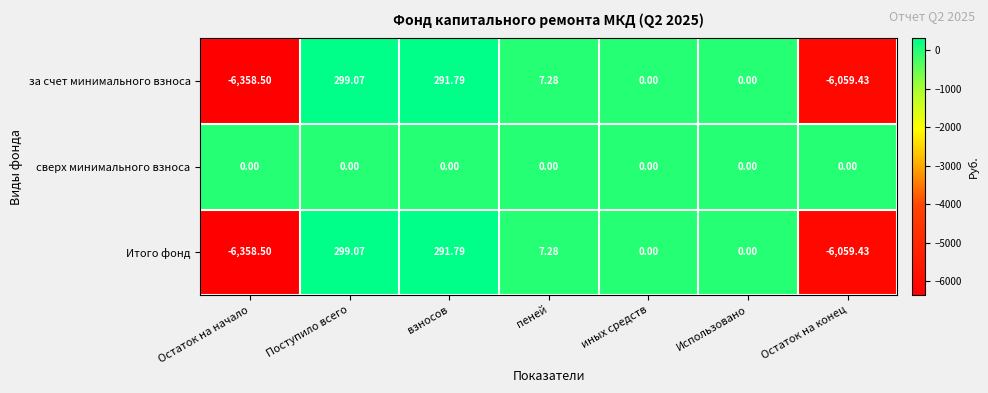

At which label does Итого фонд first exceed 0?

Поступило всего